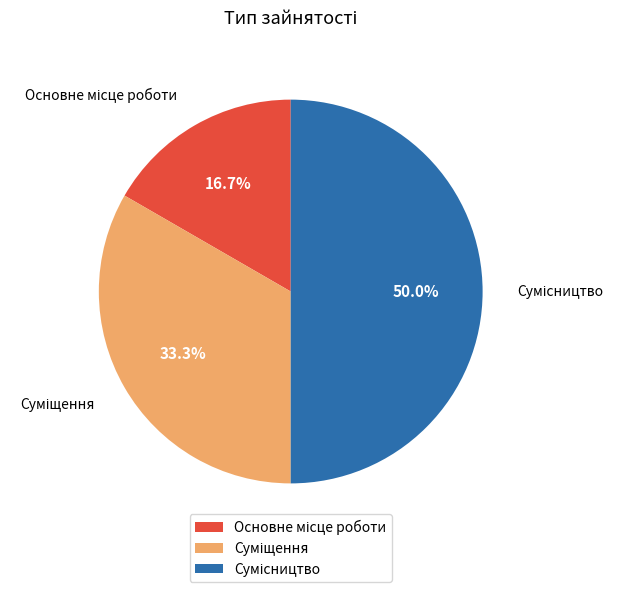

What is the change in value from Основне місце роботи to Суміщення?

+1